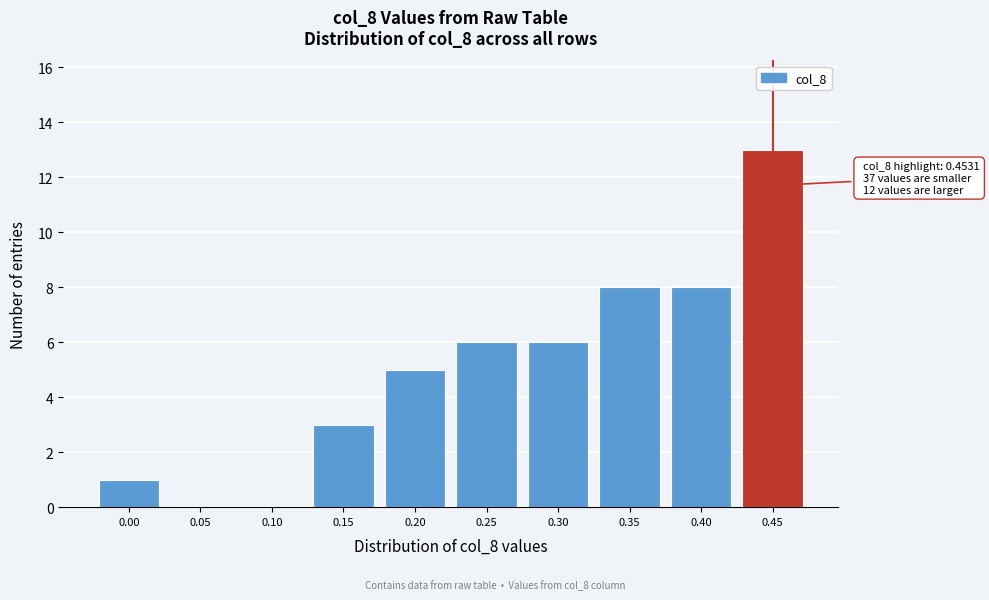

Reading left to right, transcribe all the data shown in this chart.

0.00=1	0.05=0	0.10=0	0.15=3	0.20=5	0.25=6	0.30=6	0.35=8	0.40=8	0.45=13